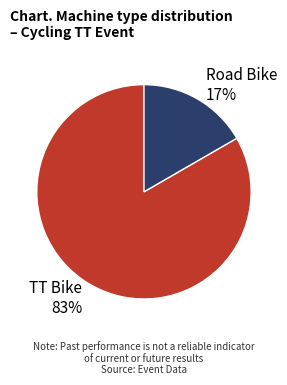

What is the smallest slice in the pie chart?

Road Bike